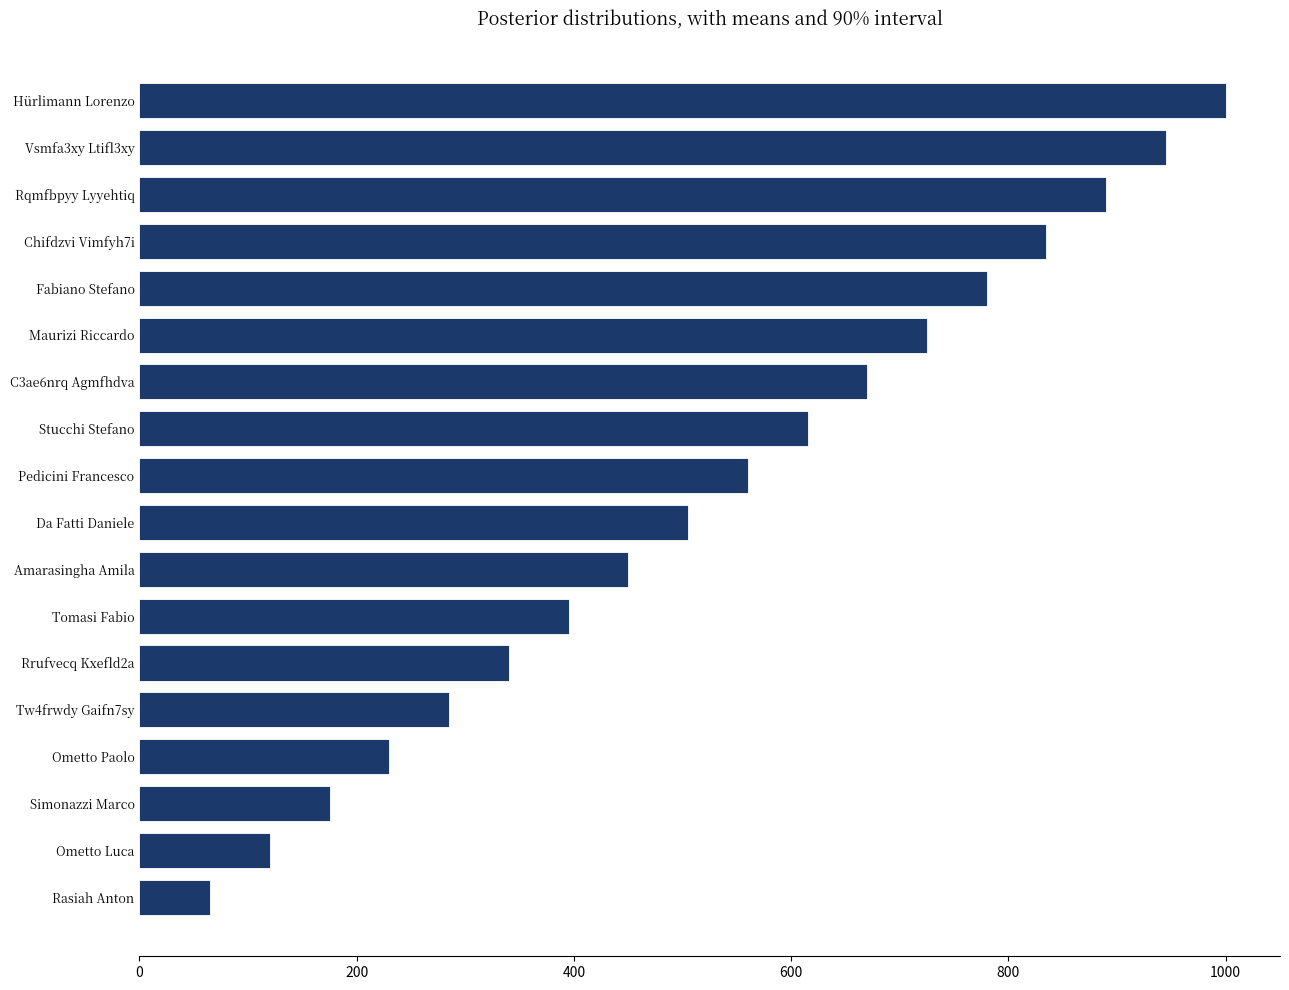

List the labels in order of value, smallest first.

Rasiah Anton, Ometto Luca, Simonazzi Marco, Ometto Paolo, Tw4frwdy Gaifn7sy, Rrufvecq Kxefld2a, Tomasi Fabio, Amarasingha Amila, Da Fatti Daniele, Pedicini Francesco, Stucchi Stefano, C3ae6nrq Agmfhdva, Maurizi Riccardo, Fabiano Stefano, Chifdzvi Vimfyh7i, Rqmfbpyy Lyyehtiq, Vsmfa3xy Ltifl3xy, Hürlimann Lorenzo